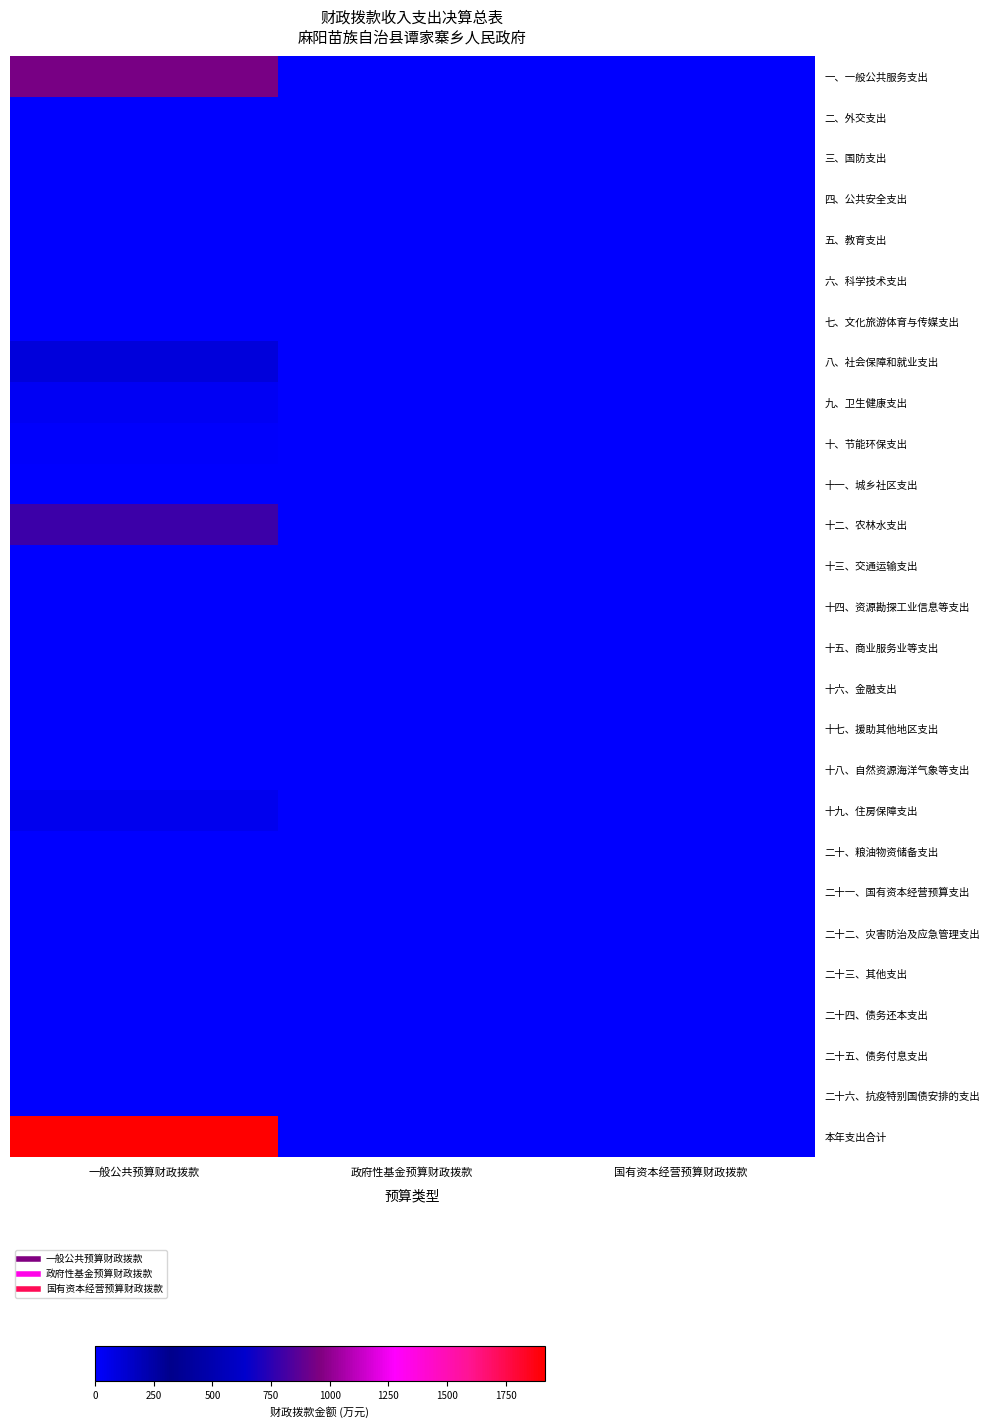

At 一般公共预算财政拨款, list the series in order from largest to smallest.

本年支出合计, 一、一般公共服务支出, 十二、农林水支出, 八、社会保障和就业支出, 十九、住房保障支出, 九、卫生健康支出, 十、节能环保支出, 四、公共安全支出, 二、外交支出, 三、国防支出, 五、教育支出, 六、科学技术支出, 七、文化旅游体育与传媒支出, 十一、城乡社区支出, 十三、交通运输支出, 十四、资源勘探工业信息等支出, 十五、商业服务业等支出, 十六、金融支出, 十七、援助其他地区支出, 十八、自然资源海洋气象等支出, 二十、粮油物资储备支出, 二十一、国有资本经营预算支出, 二十二、灾害防治及应急管理支出, 二十三、其他支出, 二十四、债务还本支出, 二十五、债务付息支出, 二十六、抗疫特别国债安排的支出